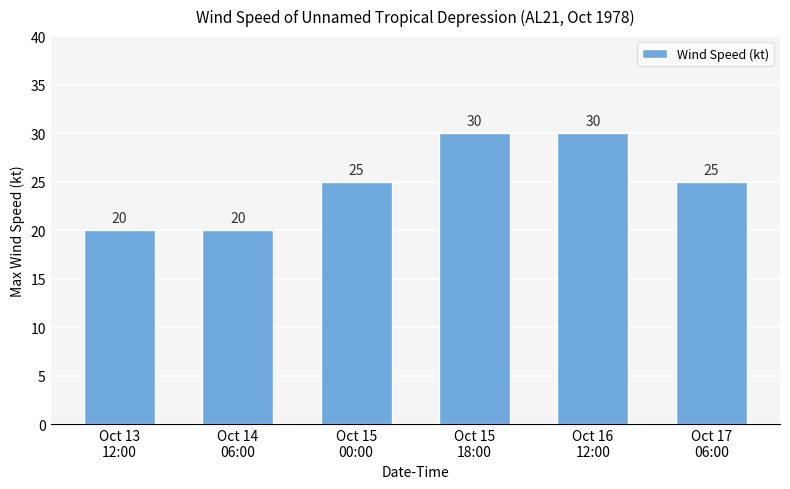

What is the value of the 2nd bar from the left?

20